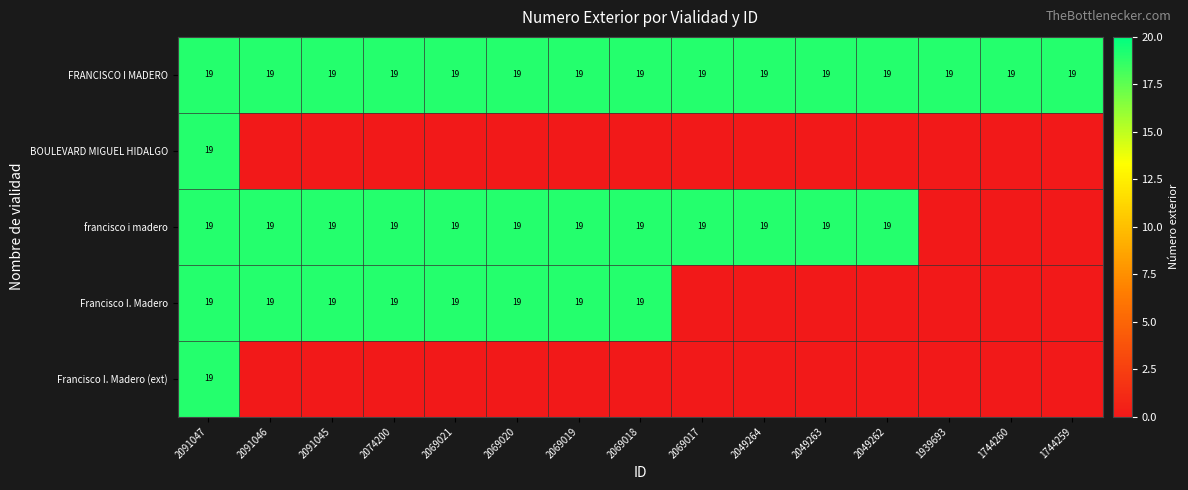

At which category is the sum across all series the highest?

2091047